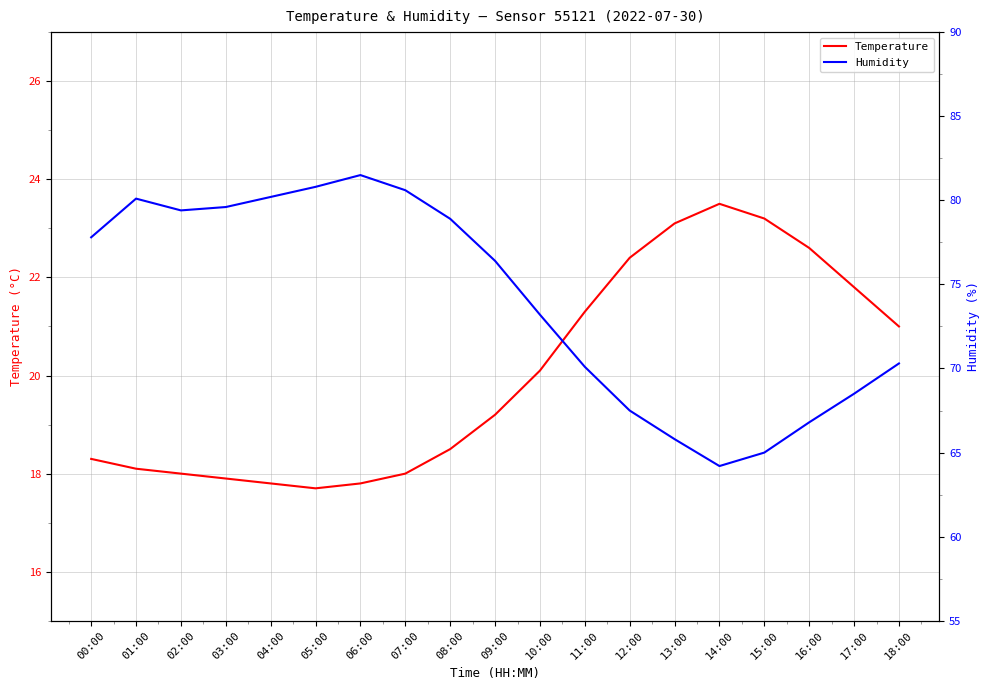

Which has a higher value, 08:00 or 01:00?

08:00